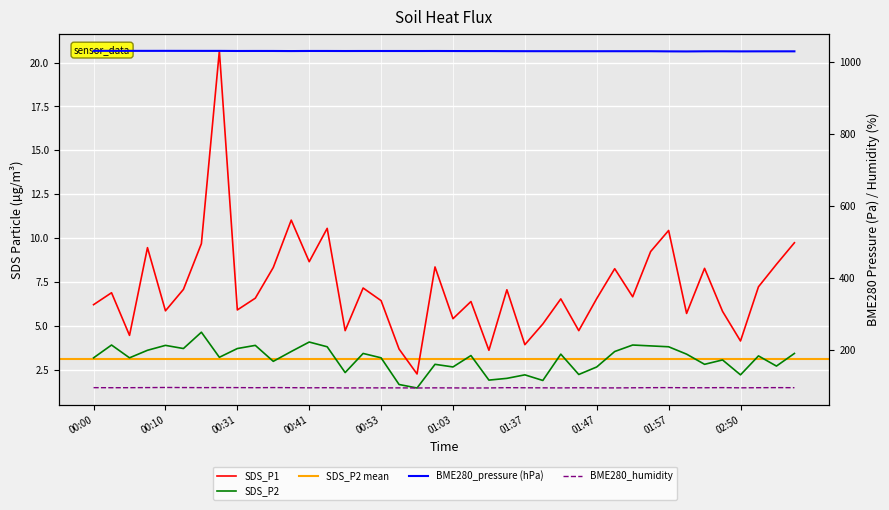

At how many categories does at least one series exceed 411?

40